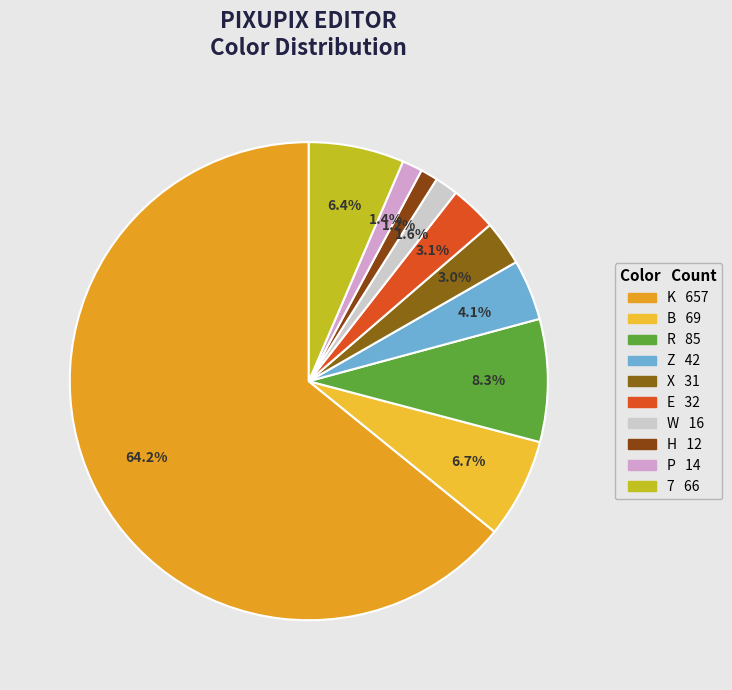

To the nearest percent, what portion does P represent?

1%